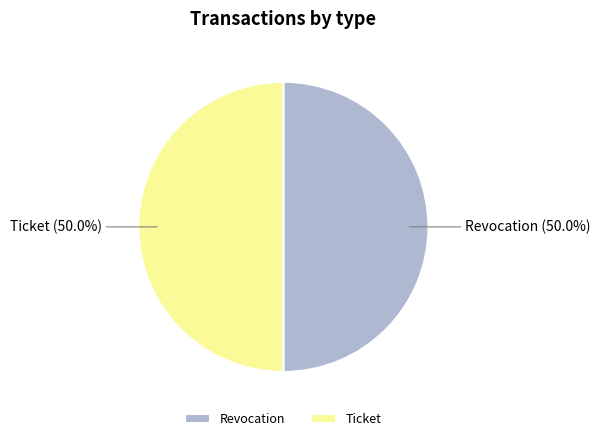

To the nearest percent, what percentage of the pie is Ticket?

50%